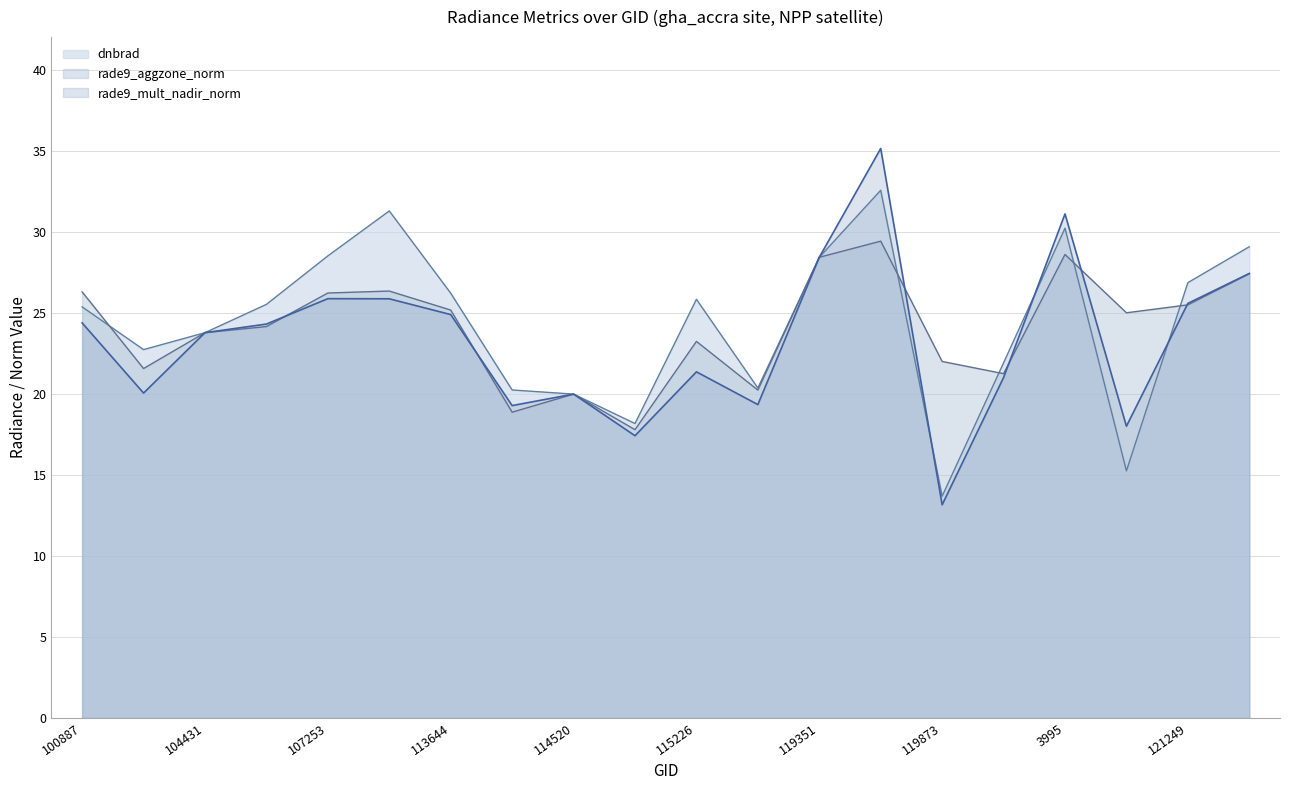

Which category has the highest value across all series?

3797